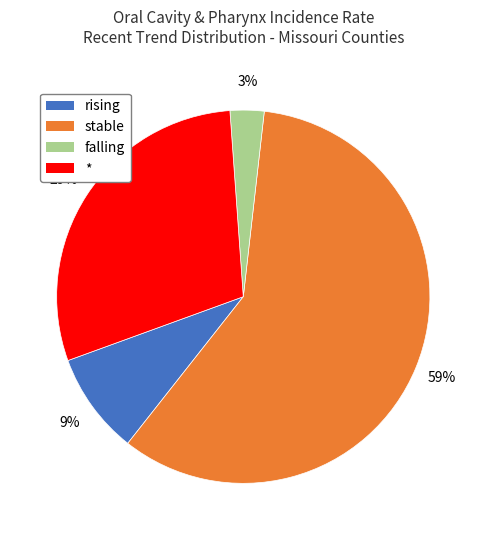

Count the number of slices in the pie.

4